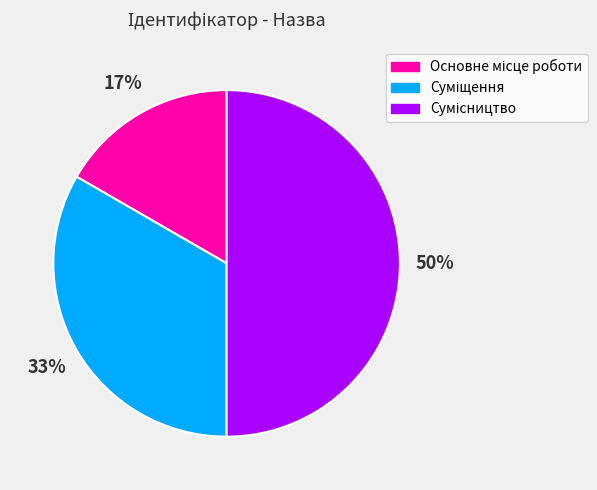

To the nearest percent, what is the difference between the largest and smallest slice percentages?

33%